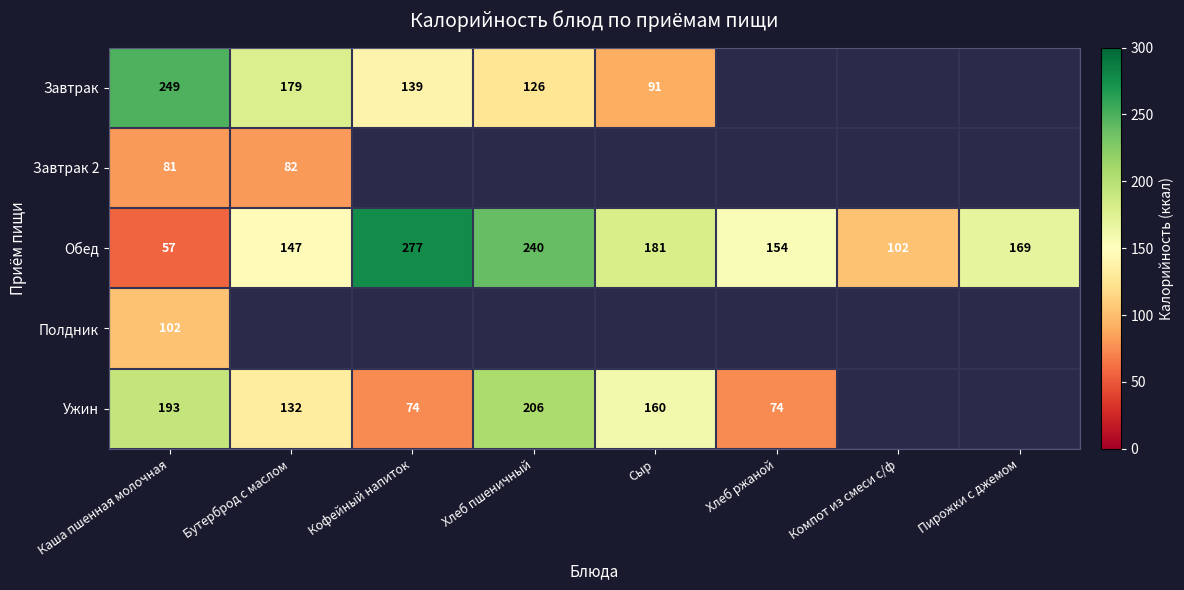

Between Каша пшенная молочная and Сыр, which series saw the biggest shift?

Завтрак